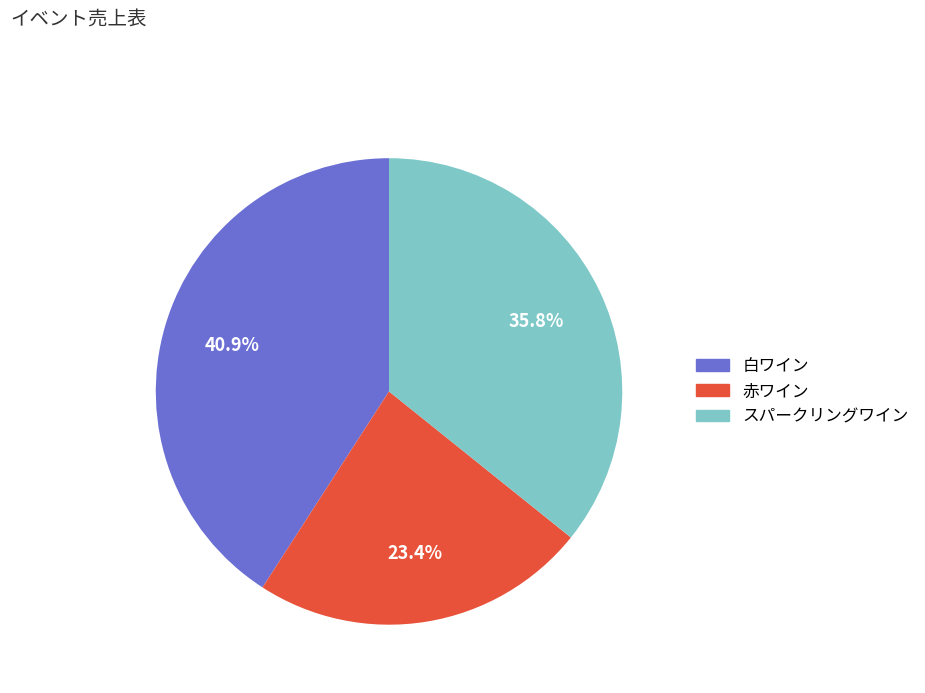

Which category has the smallest portion of the pie?

赤ワイン